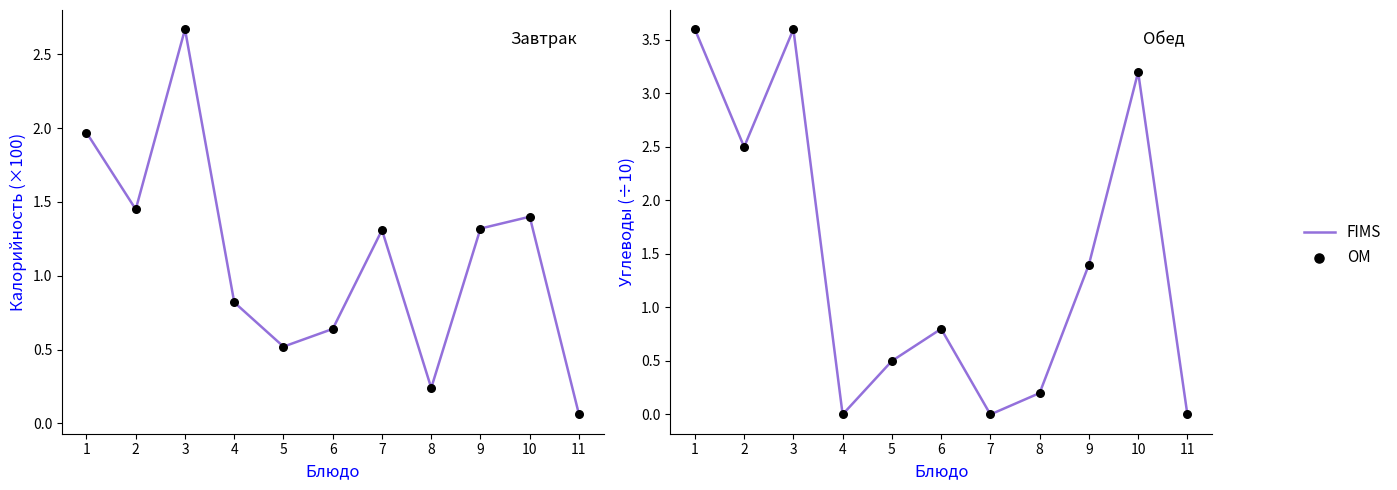

Which series has the largest total across all categories?

FIMS